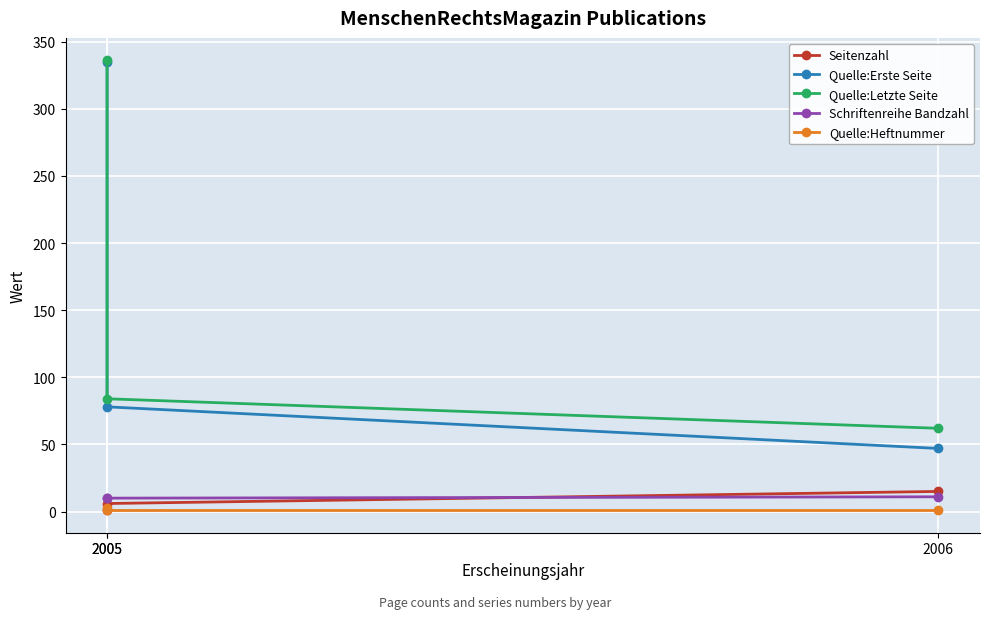

How many distinct data groups are displayed?

5